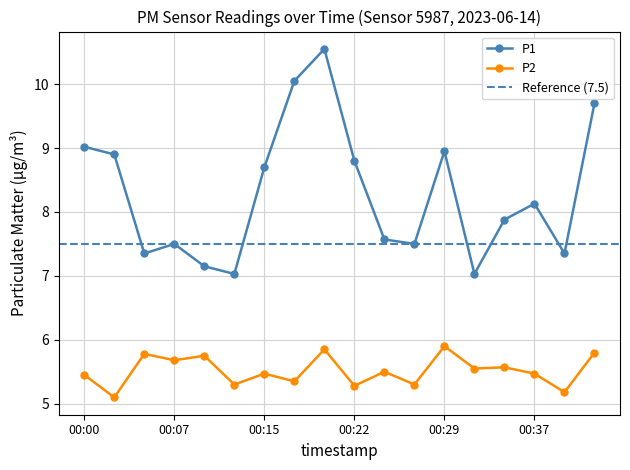

What is the difference between the maximum and minimum values in the P1 series?

3.5